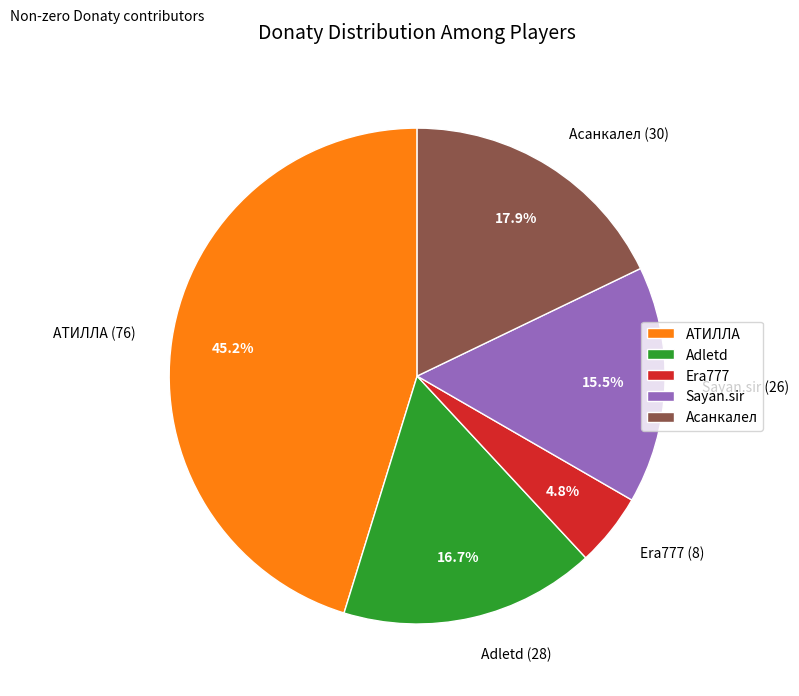

Which slice is the smallest?

Era777 (8)